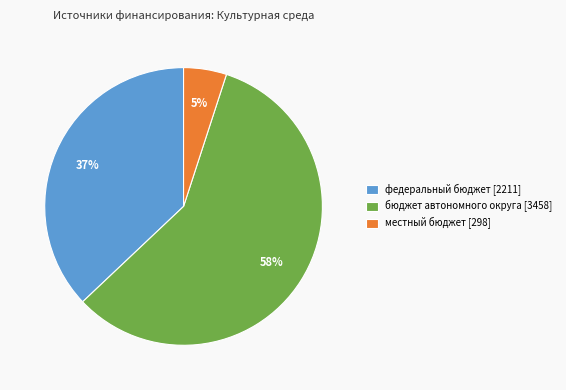

Which slice is the smallest?

местный бюджет [298]